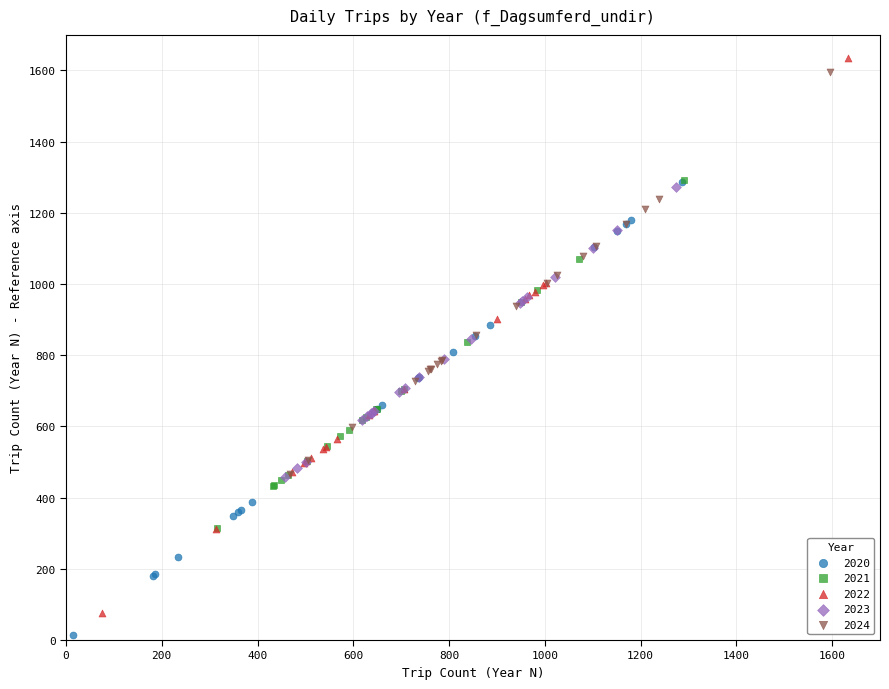

Which series contains the highest Y value?

2022